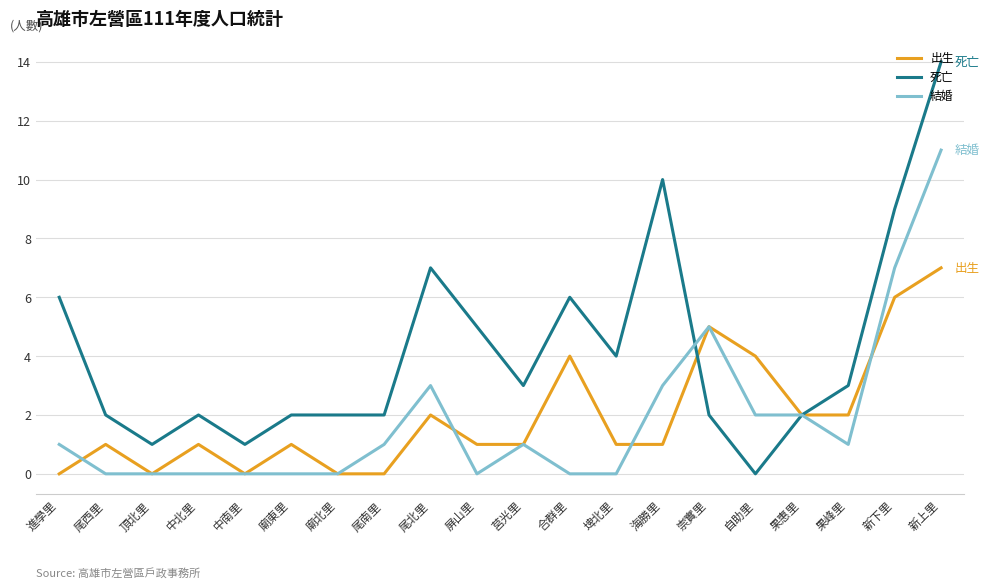

What are all the series names shown in the legend?

出生, 死亡, 結婚